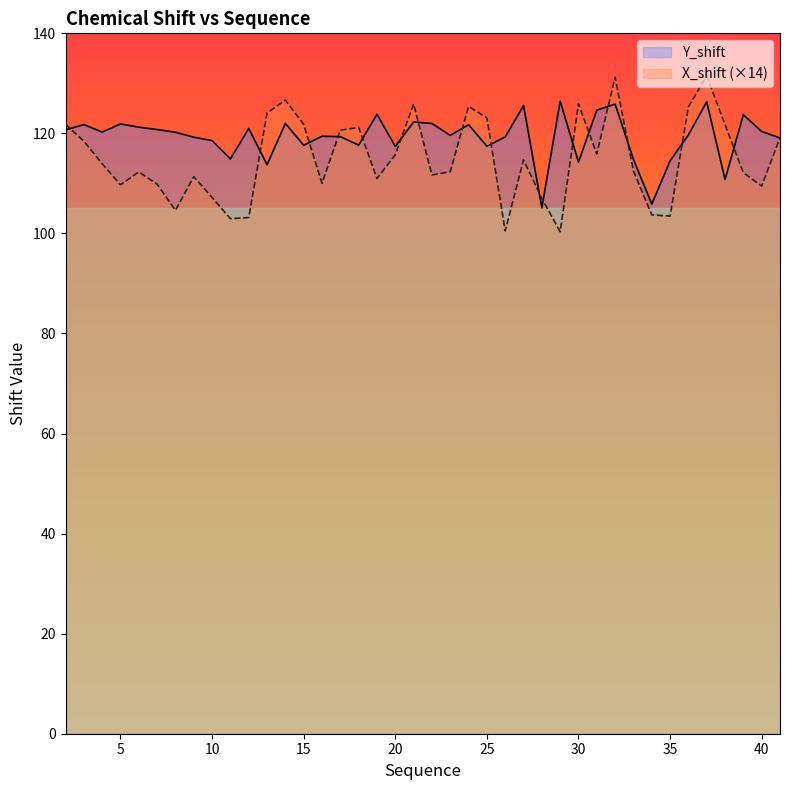

What is the smallest value displayed?

100.3